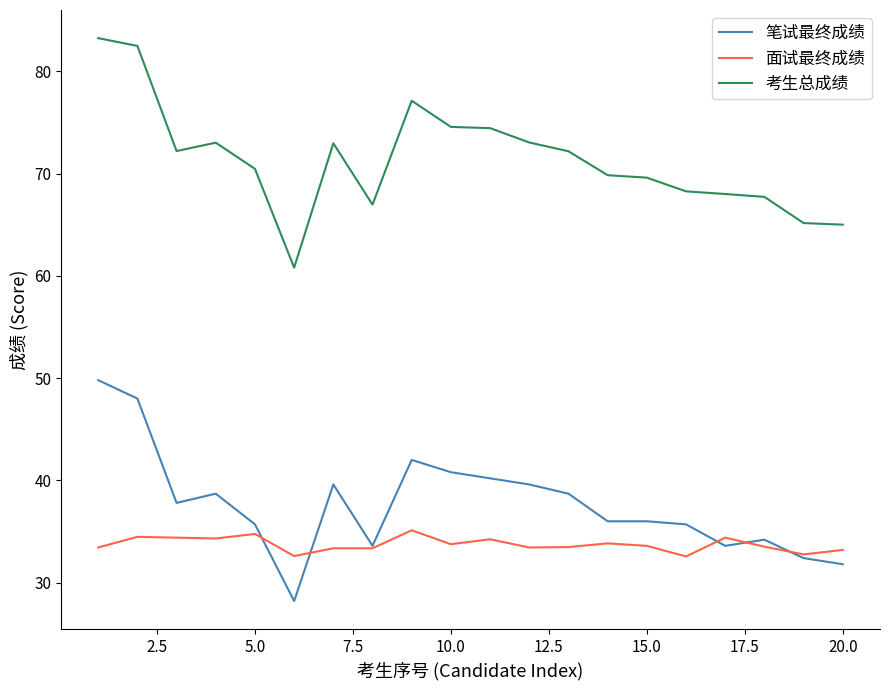

List the series in order of their peak value, lowest first.

面试最终成绩, 笔试最终成绩, 考生总成绩